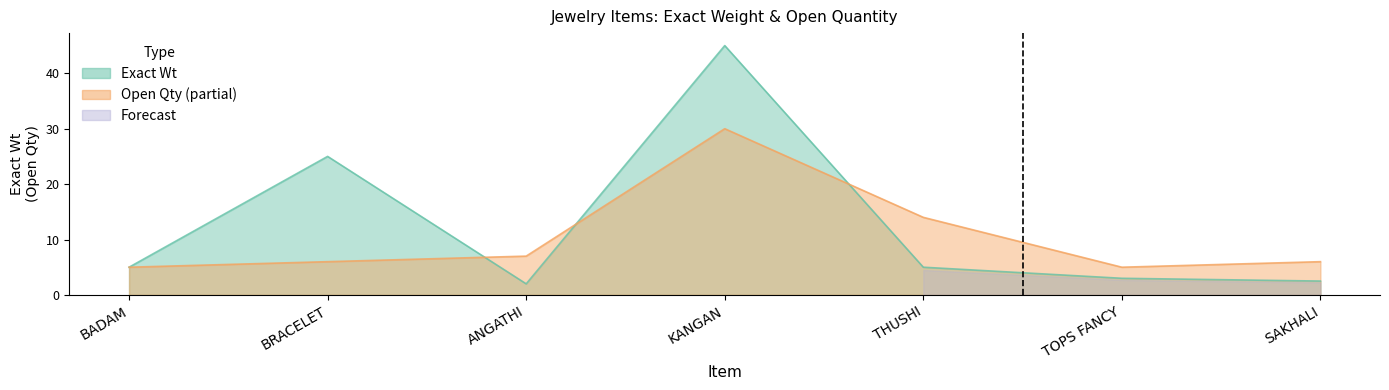

Rank the categories by Exact Wt value from highest to lowest.

KANGAN, BRACELET, BADAM, THUSHI, TOPS FANCY, SAKHALI, ANGATHI